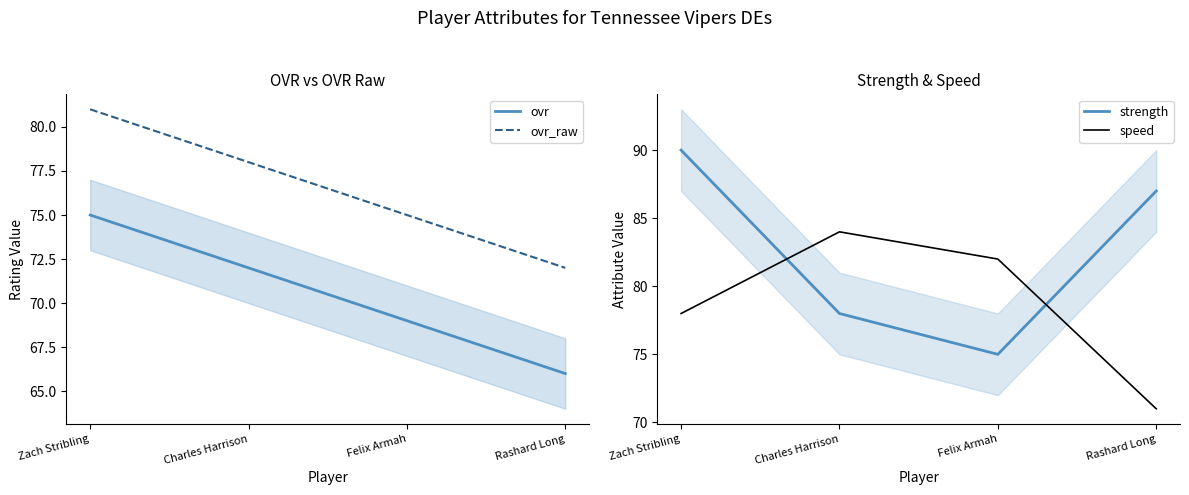

What is the sum of all ovr_raw values?

306